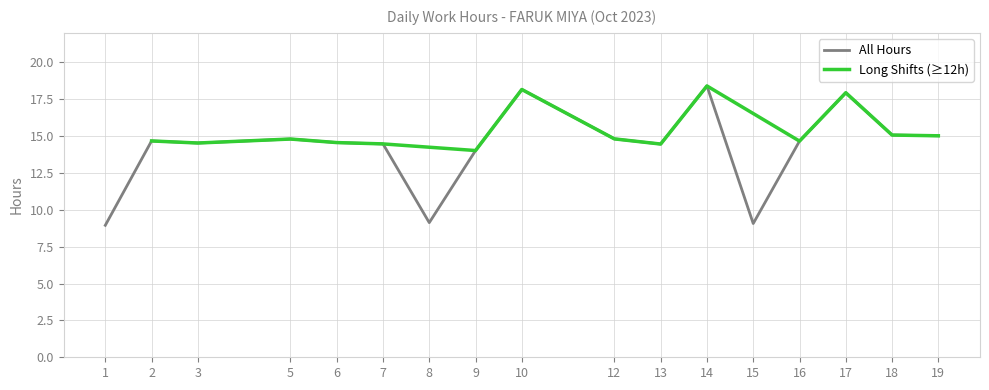

Which category has the lowest value across all series?

1